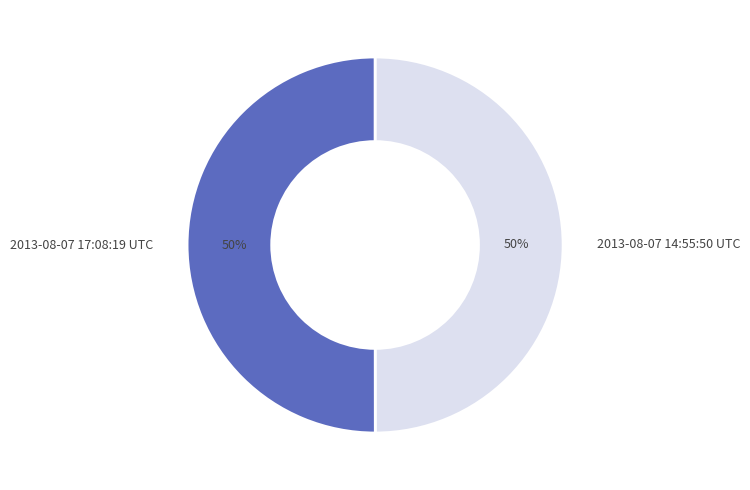

How many slices are in this pie chart?

2